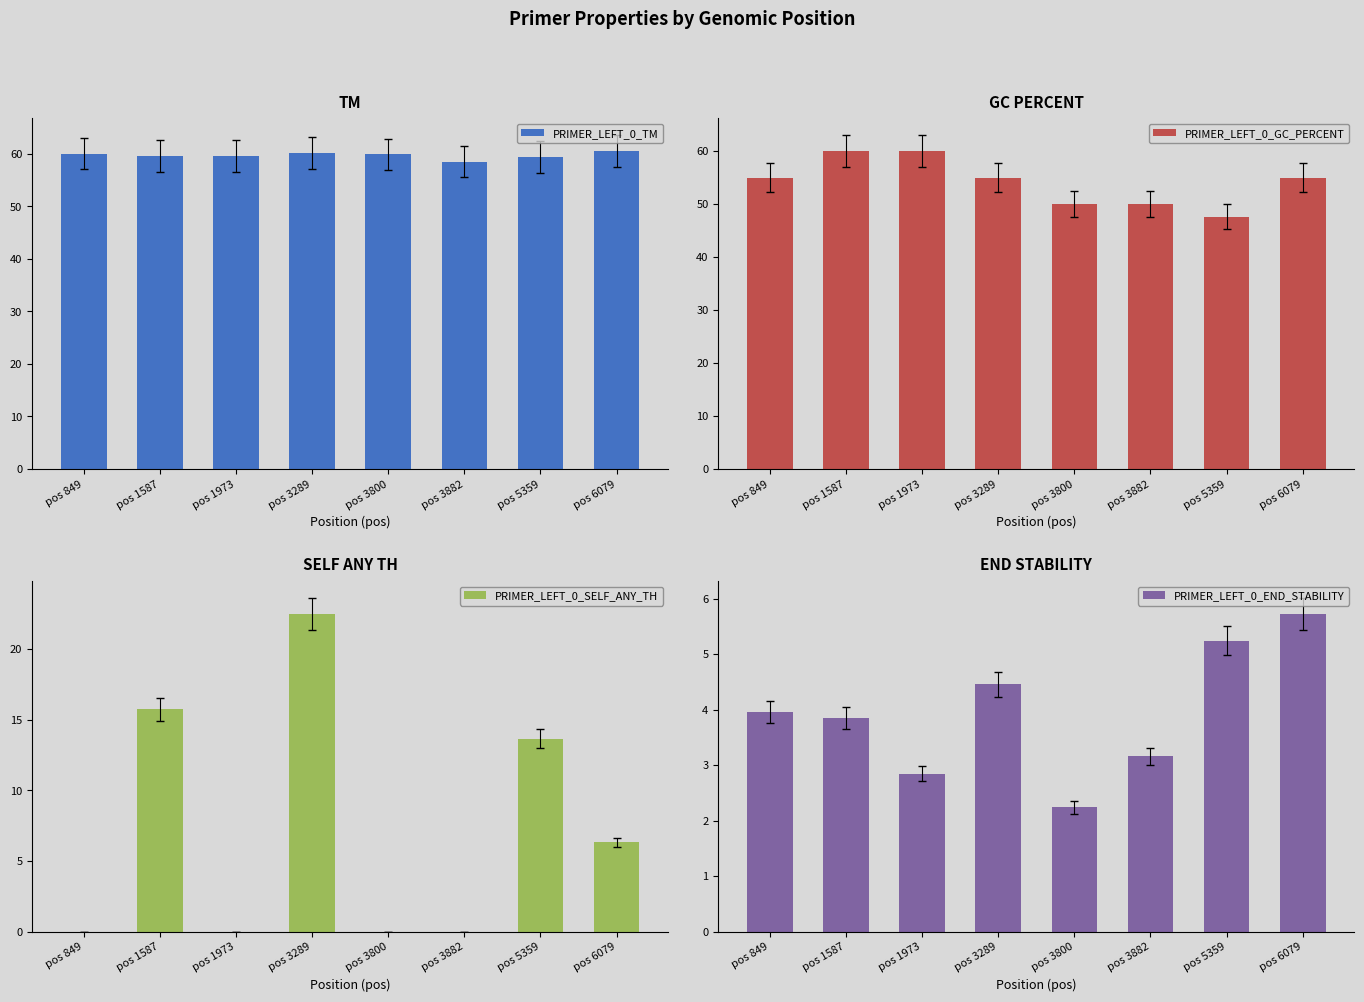

What is the difference between the PRIMER_LEFT_0_GC_PERCENT values at pos 1587 and pos 6079?

5.0